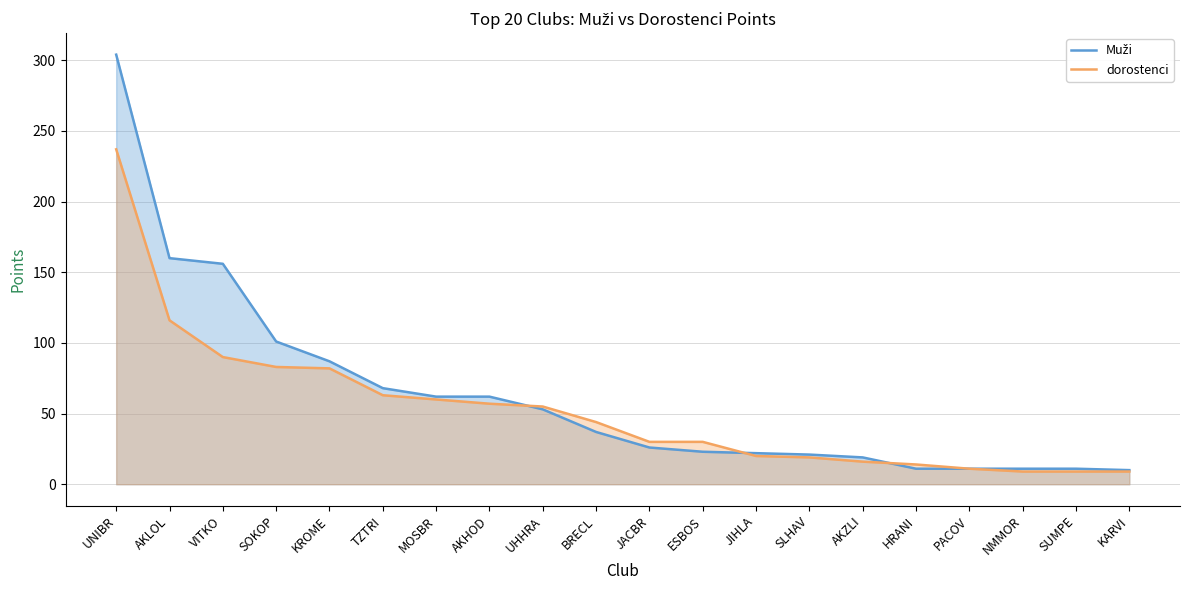

Rank the categories by Muži value from lowest to highest.

KARVI, HRANI, PACOV, NMMOR, SUMPE, AKZLI, SLHAV, JIHLA, ESBOS, JACBR, BRECL, UHHRA, MOSBR, AKHOD, TZTRI, KROME, SOKOP, VITKO, AKLOL, UNIBR